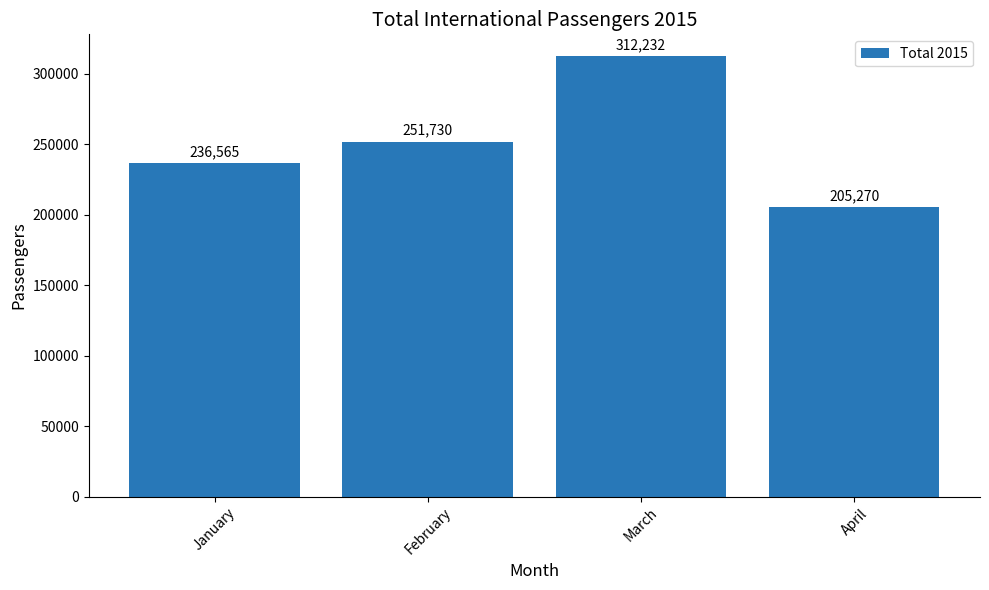

Reading left to right, list all the values displayed in this chart.

January=236565	February=251730	March=312232	April=205270